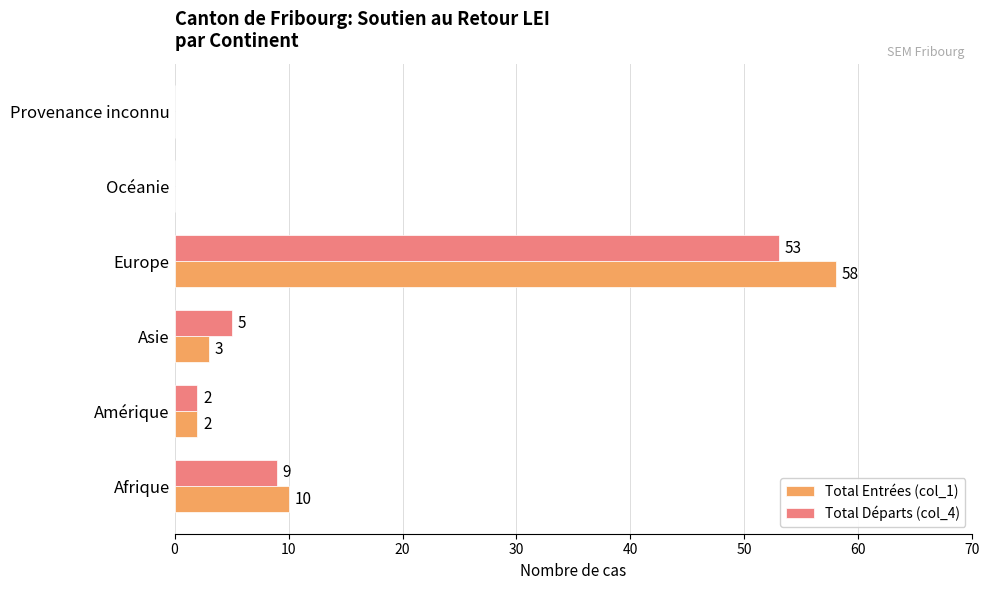

What is the approximate value of Total Départs (col_4) at Afrique, to the nearest 10?

10